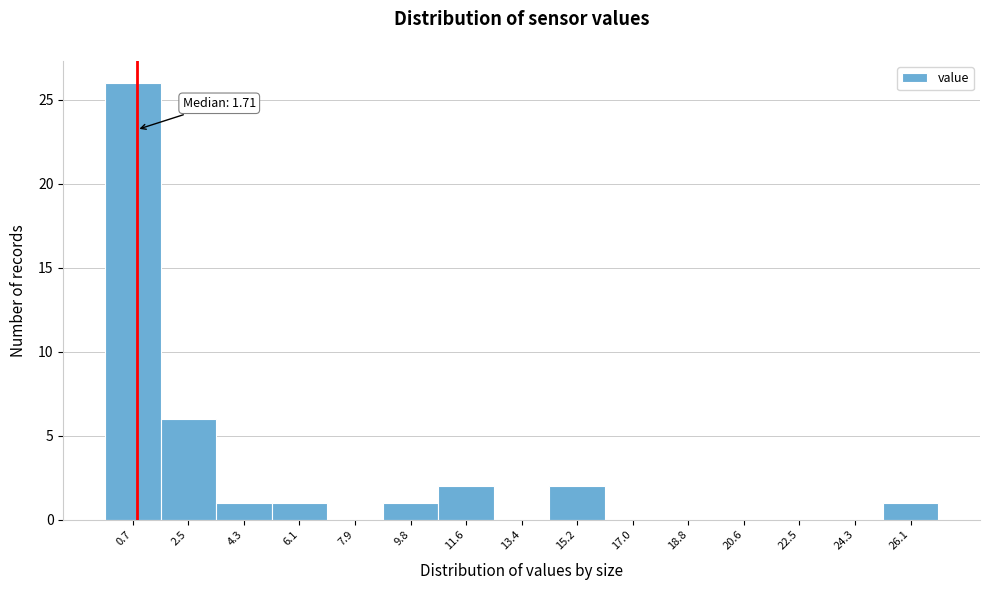

Reading left to right, extract all data points from this chart.

0.7=26	2.5=6	4.3=1	6.1=1	7.9=0	9.8=1	11.6=2	13.4=0	15.2=2	17.0=0	18.8=0	20.6=0	22.5=0	24.3=0	26.1=1